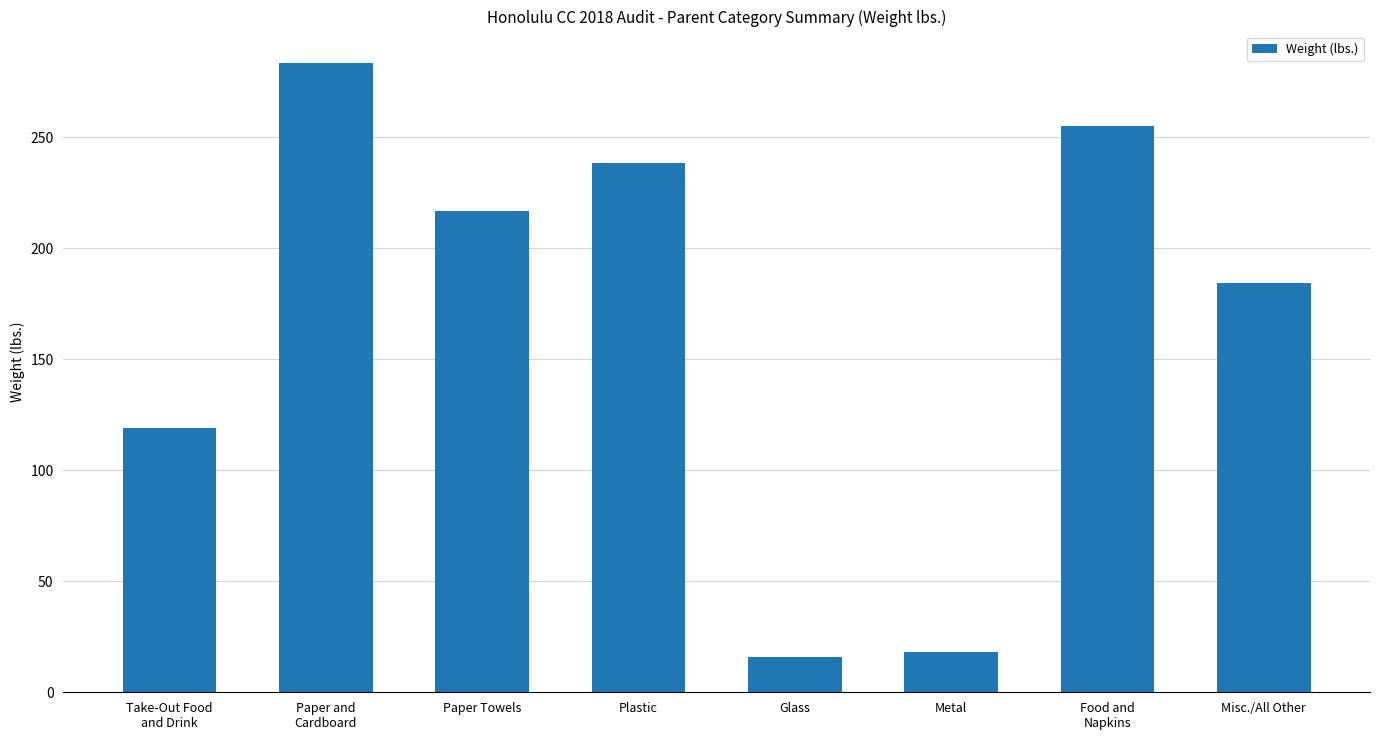

How many bars are there in total?

8